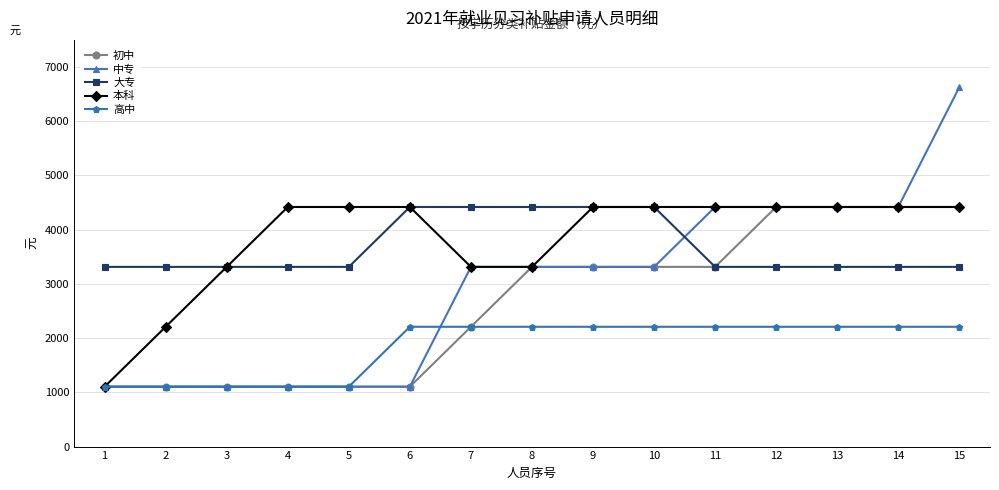

How many values in the 初中 series are below 3312?

7